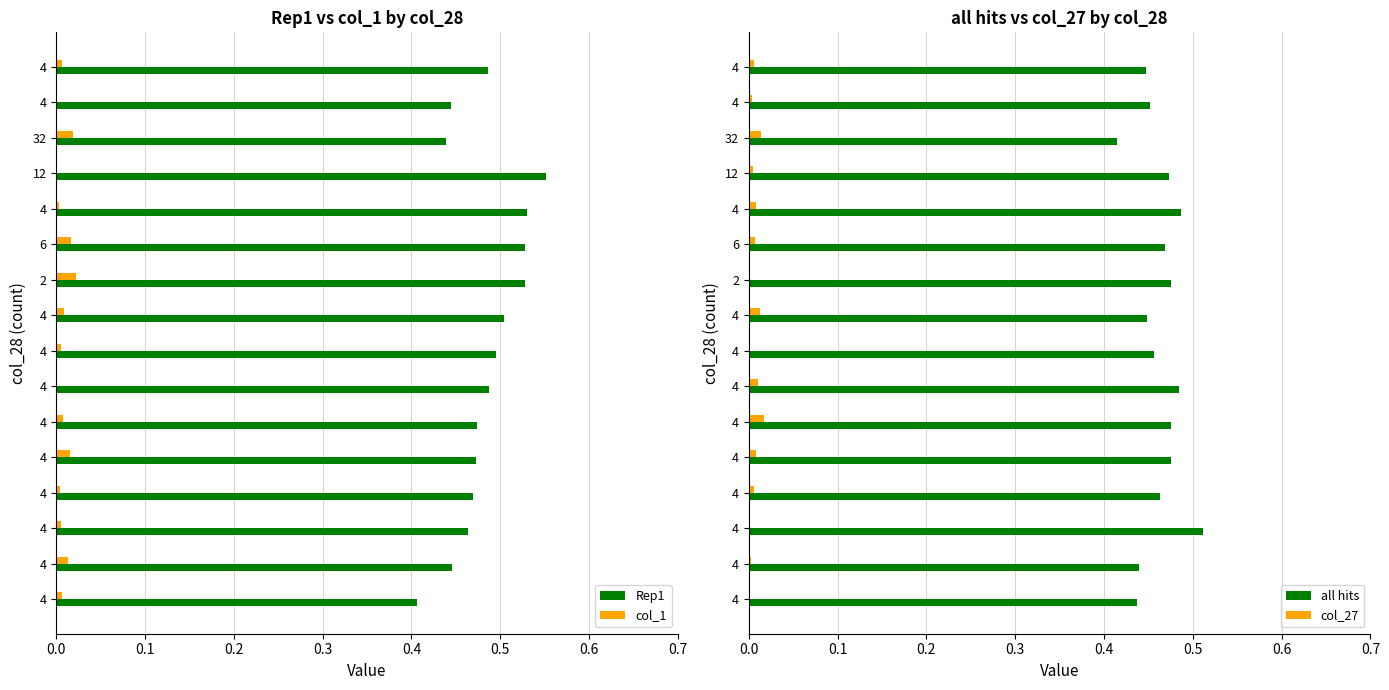

What is the sum of all all hits values?

7.4